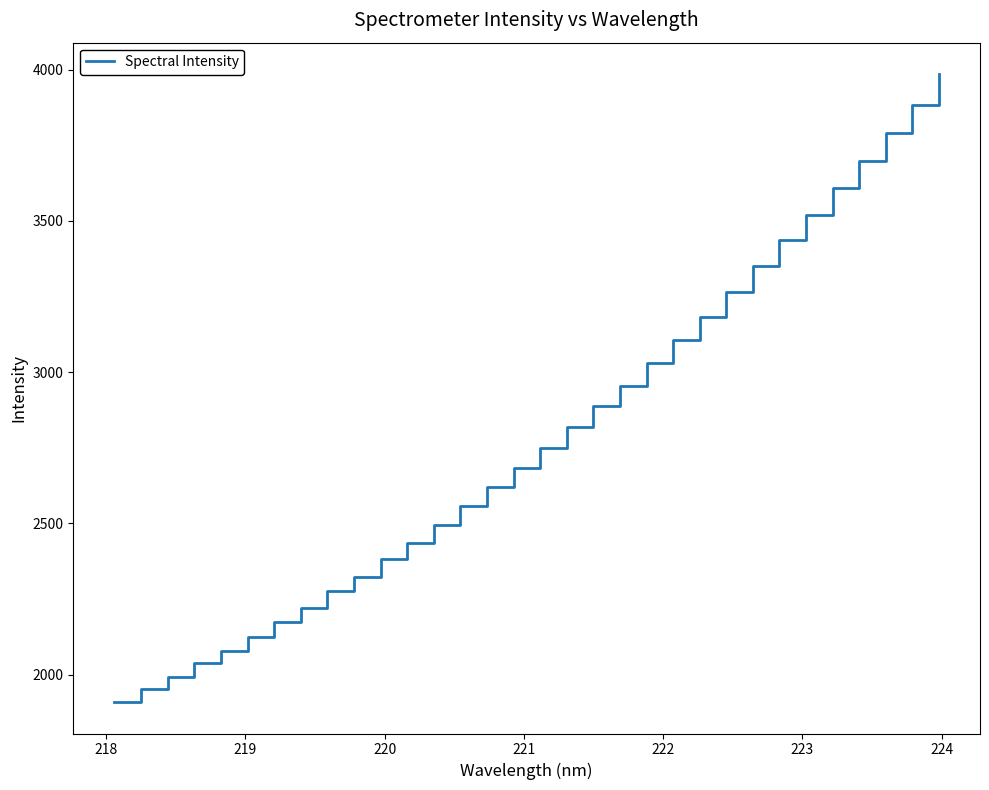

What is the difference between the maximum and second lowest values?

2034.1